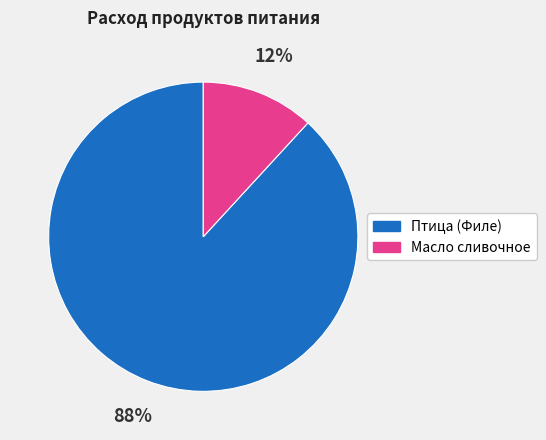

Rank the categories by value from lowest to highest.

Масло сливочное, Птица (Филе)